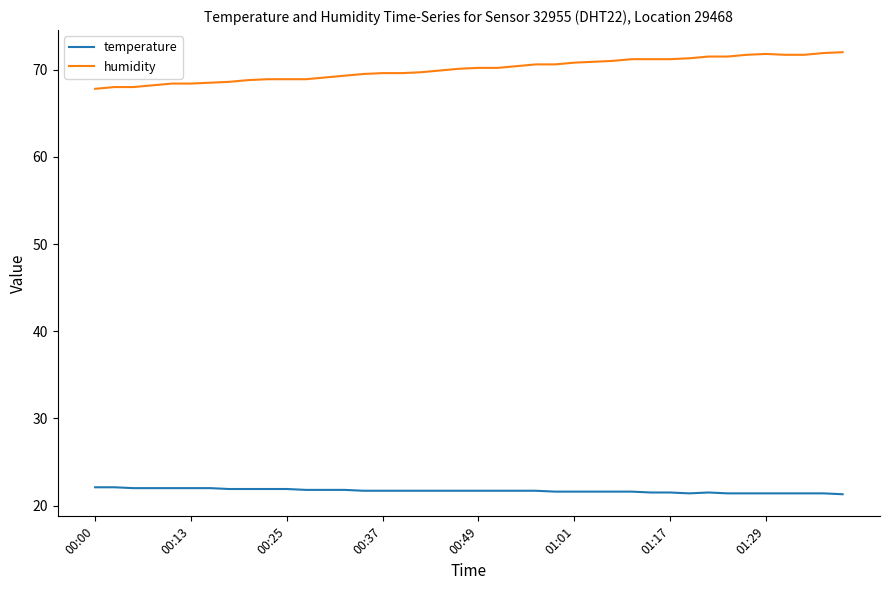

What is the maximum value shown in the chart?

72.0